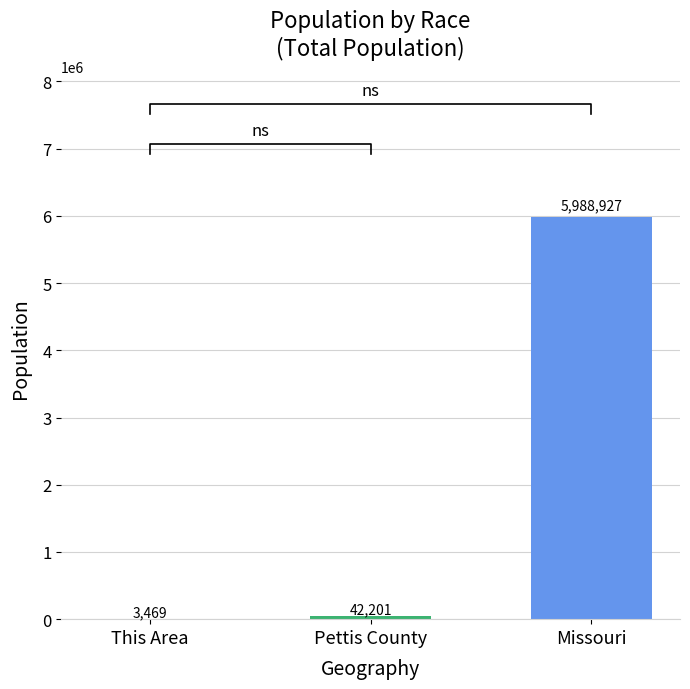

What is the label of the 1st bar from the left?

This Area